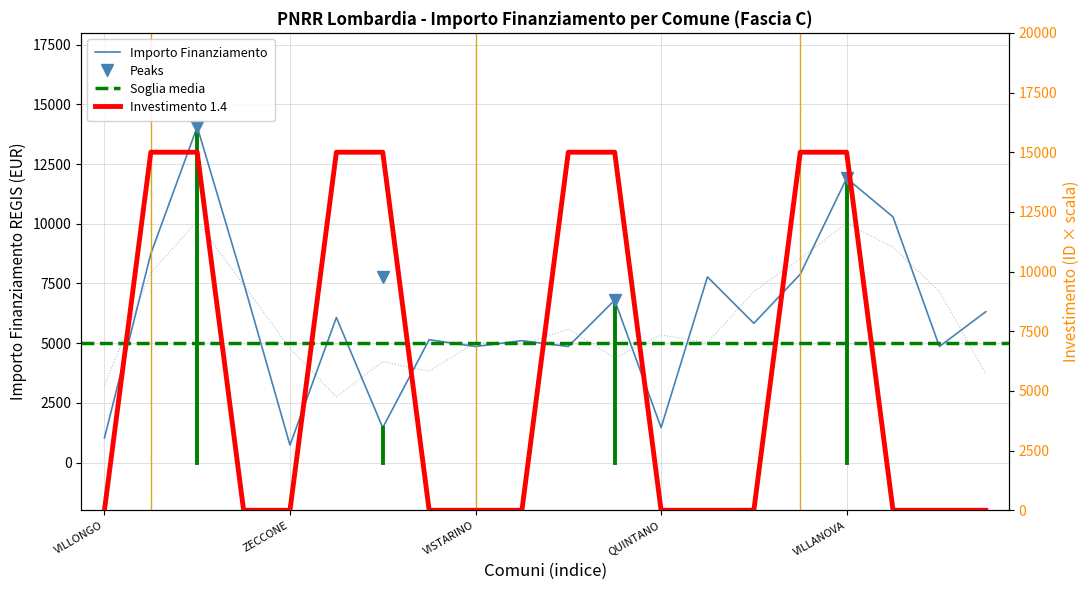

Rank the categories by value from lowest to highest.

ZECCONE, VILLONGO, SAN GIACOMO, QUINTANO, VISTARINO, MASLIANICO, PORLEZZA, FIESCO, OFFANENGO, LODI VECCHIO, INARZO, TELGATE, CETO, FILIGHERA, BREME, GAGGIANO, GORNO, CASTANO PRIMO, VILLANOVA, VILLA CORTESE